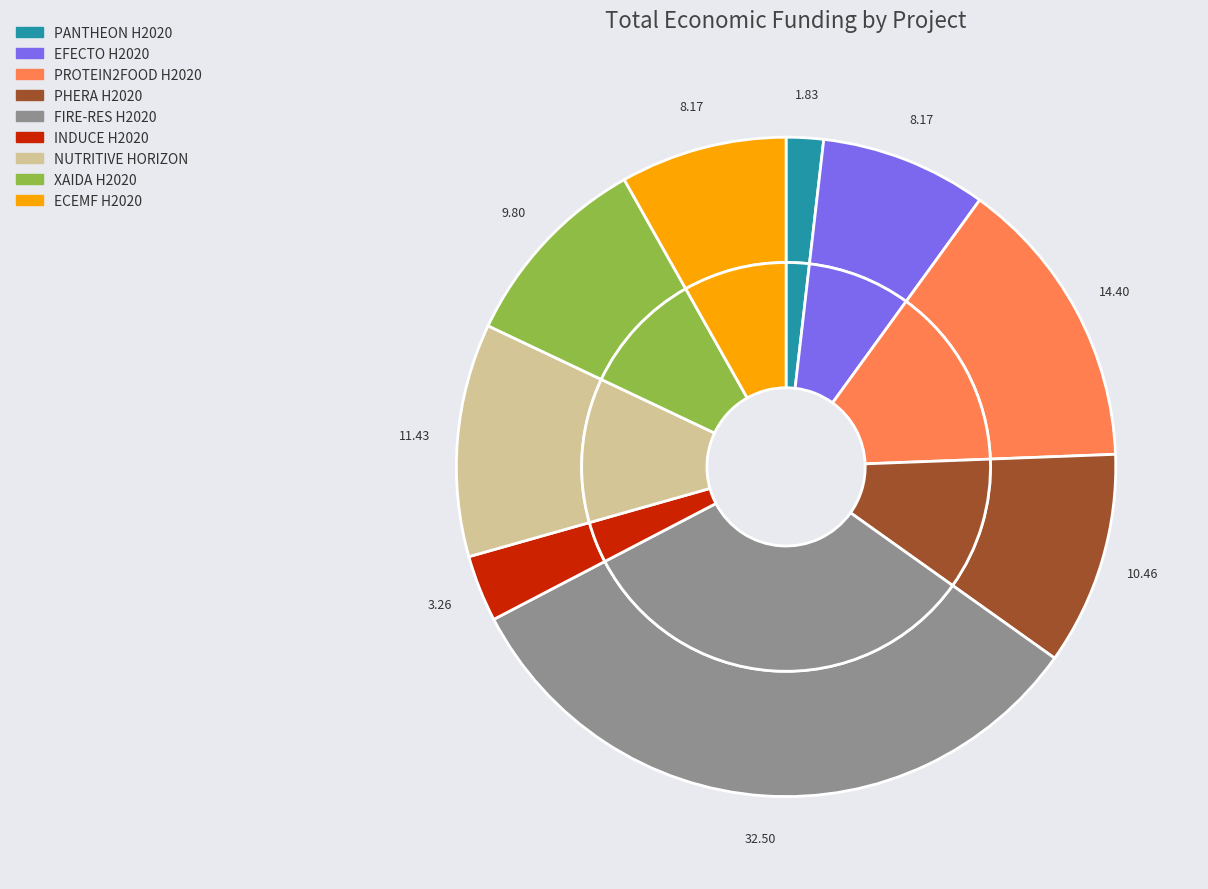

Which has a higher value, PANTHEON H2020 or INDUCE H2020?

INDUCE H2020